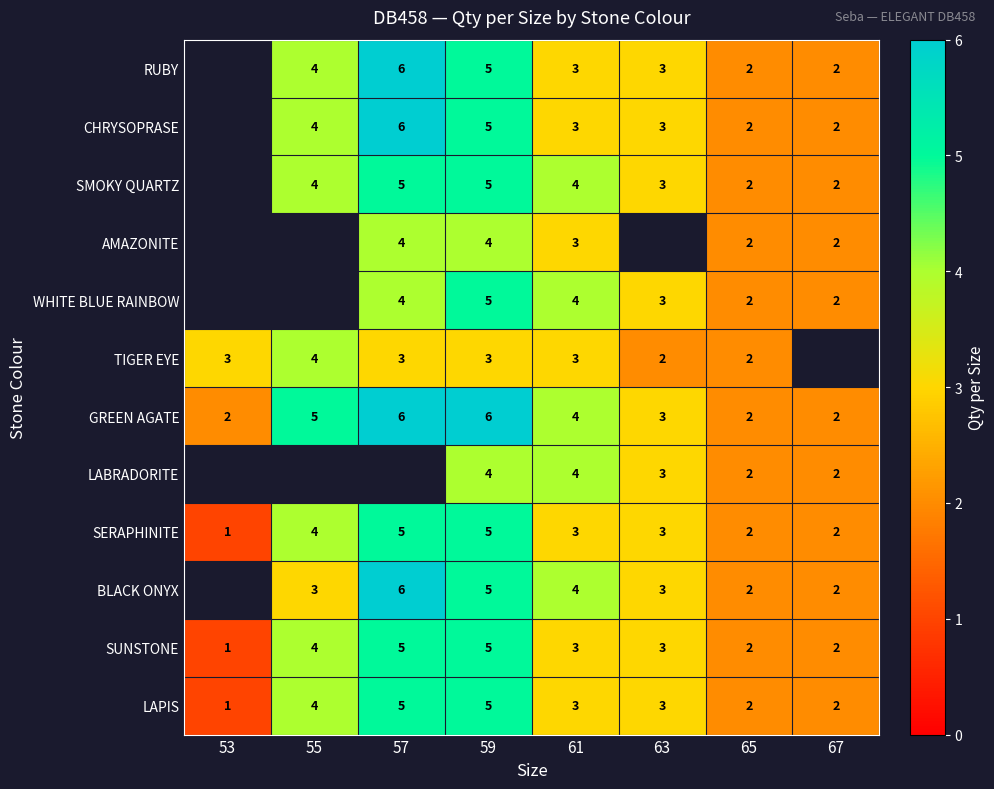

The value of WHITE BLUE RAINBOW at 63 is 1. True or false?

False